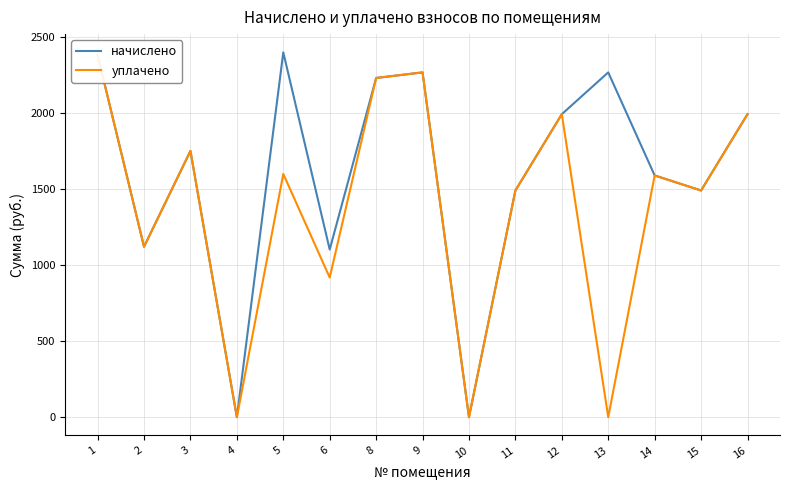

Reading left to right, transcribe all the data shown in this chart.

начислено: 2382.9	1121.8	1752.4	0.0	2401.2	1103.5	2232.6	2269.3	0.0	1492.0	1994.3	2269.3	1591.0	1492.0	1994.3
уплачено: 2382.9	1121.8	1752.4	0.0	1600.8	919.1	2232.6	2269.3	0.0	1491.8	1994.3	0.0	1591.0	1492.0	1994.3